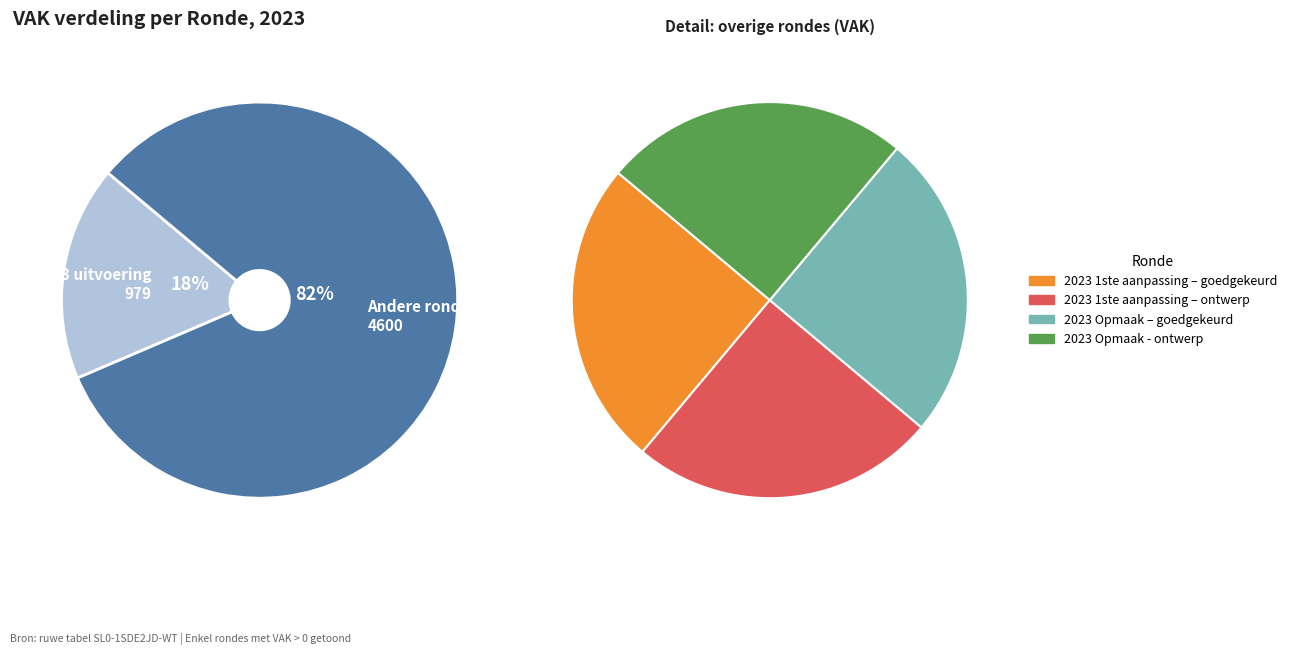

What portion of the pie excludes 2023 Opmaak – goedgekeurd?

79.4%